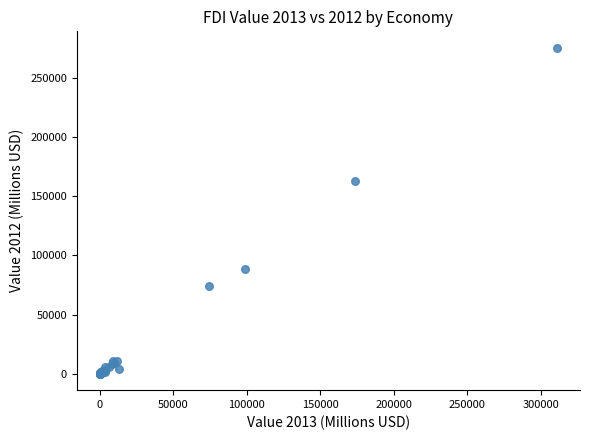

What Y value in the scatter plot is closest to 137749?

162884.9